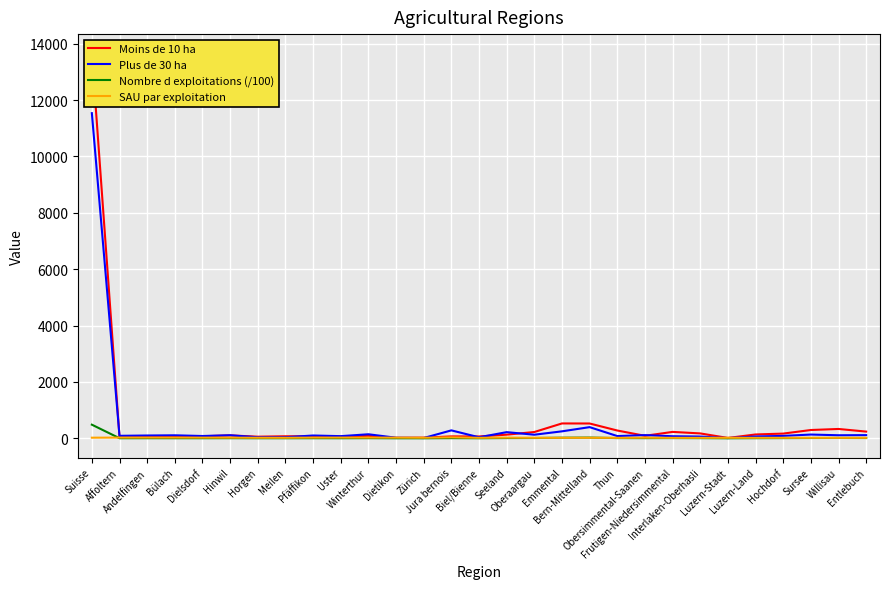

Which series has the largest range (max minus min)?

Moins de 10 ha